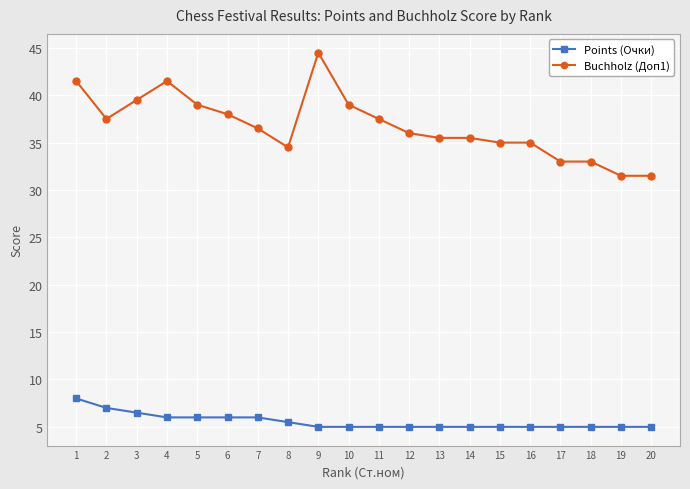

Which series has the widest spread of values?

Buchholz (Доп1)